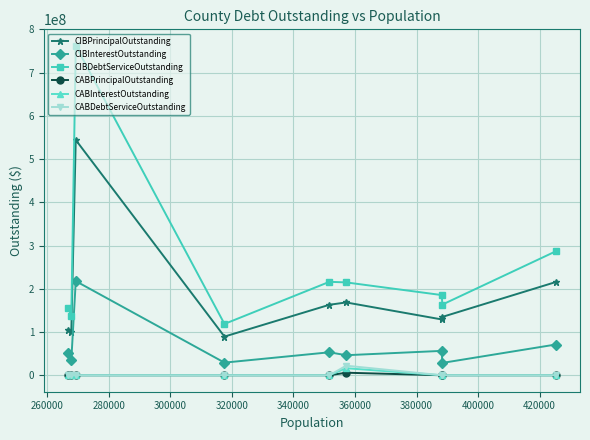

What are all the series names shown in the legend?

CIBPrincipalOutstanding, CIBInterestOutstanding, CIBDebtServiceOutstanding, CABPrincipalOutstanding, CABInterestOutstanding, CABDebtServiceOutstanding